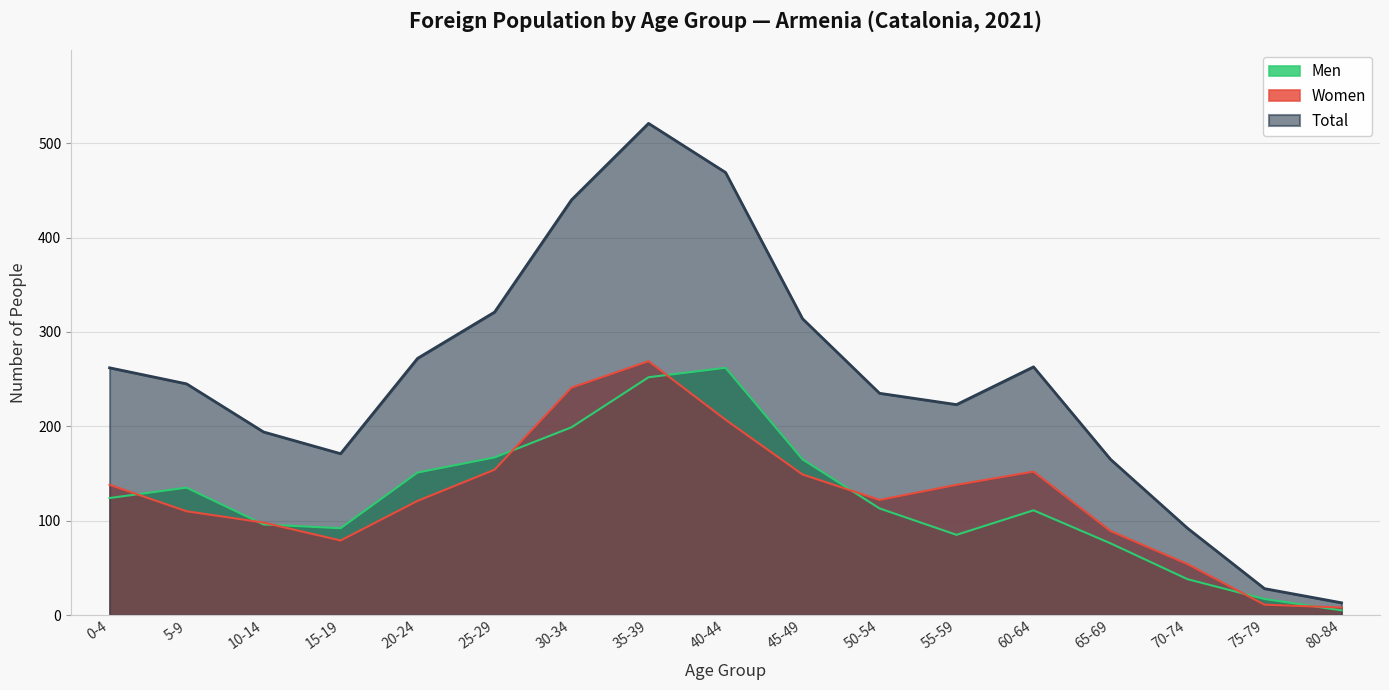

Which has a higher value, 15-19 or 75-79?

15-19